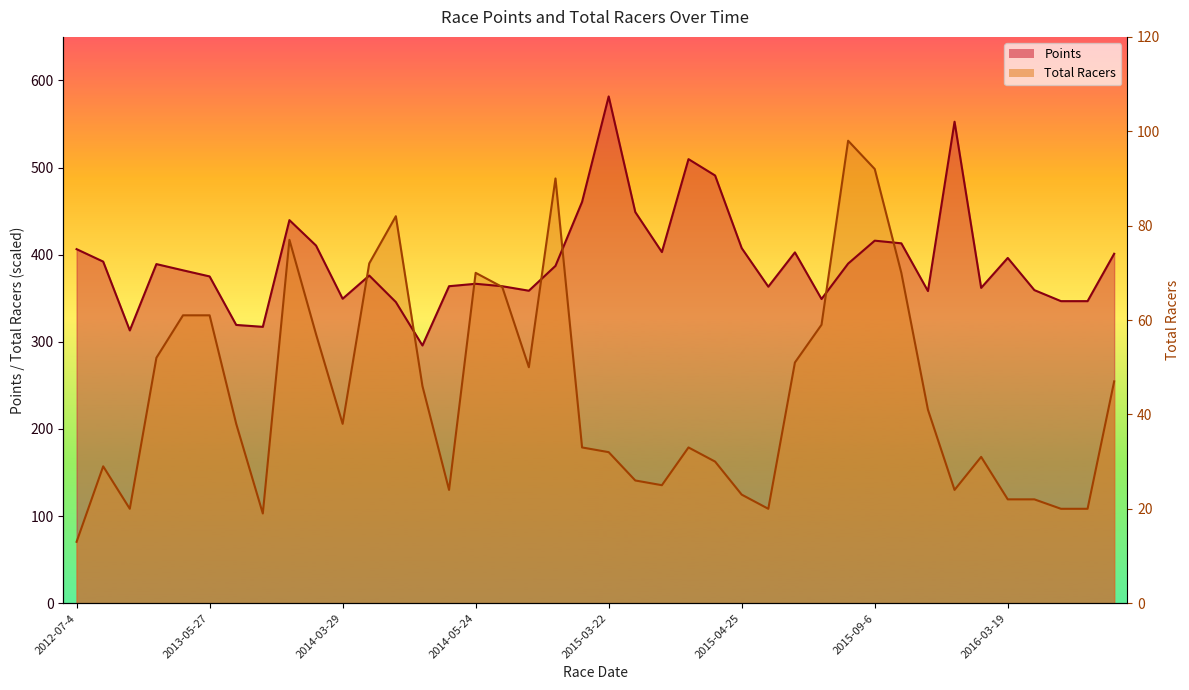

Which category has the lowest value across all series?

2012-07-4